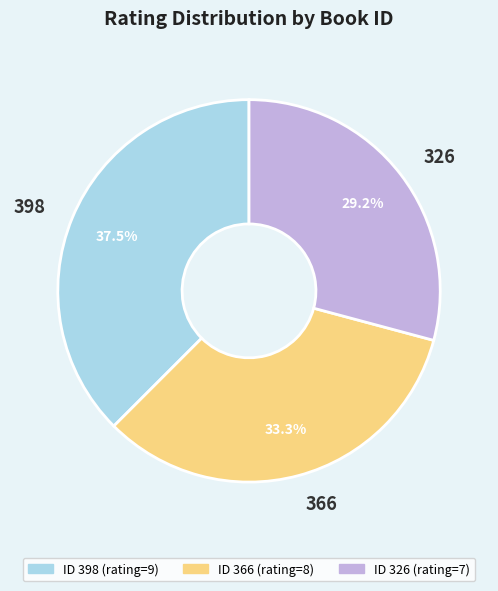

How many slices are in this pie chart?

3